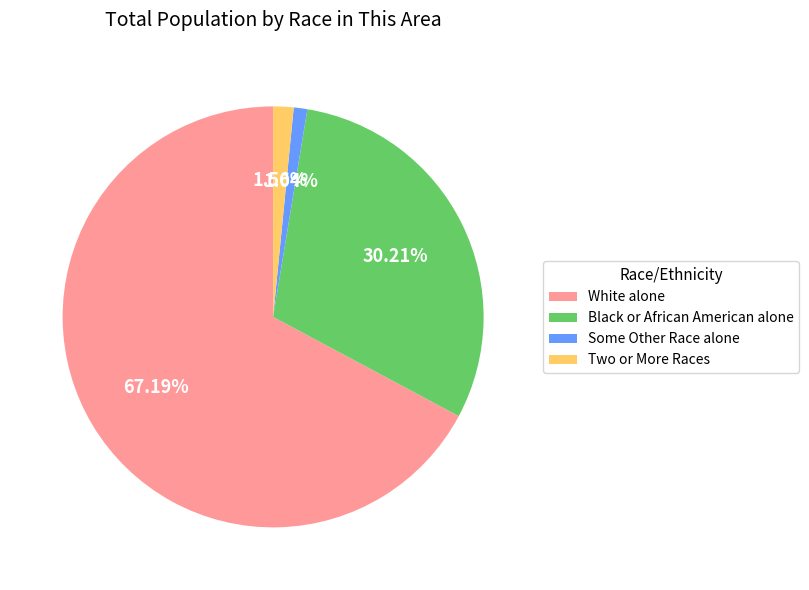

Does Some Other Race alone represent more than half of the total?

No